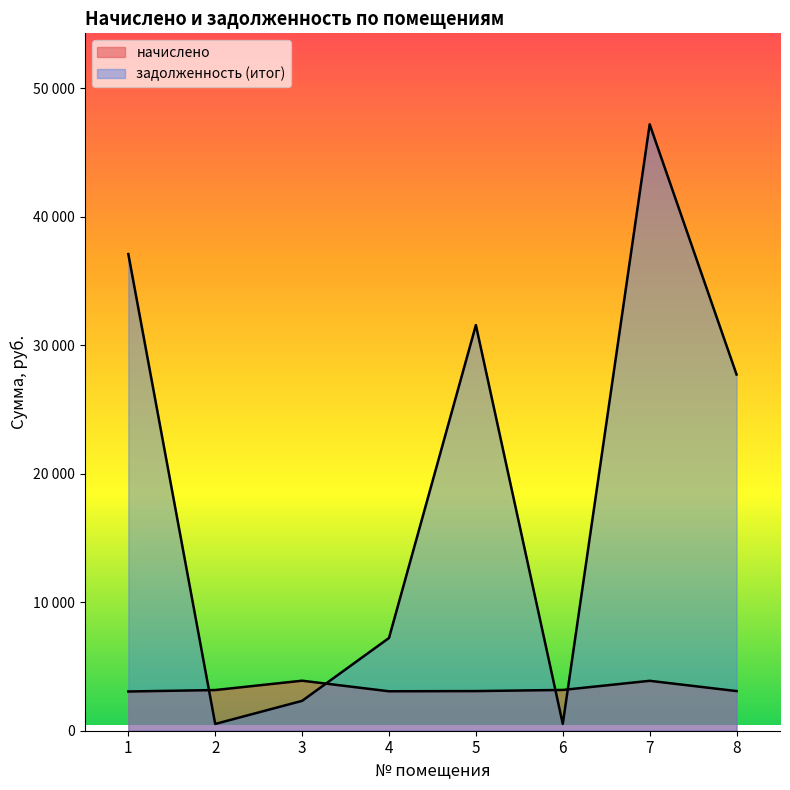

Which label corresponds to the largest value in the chart?

7